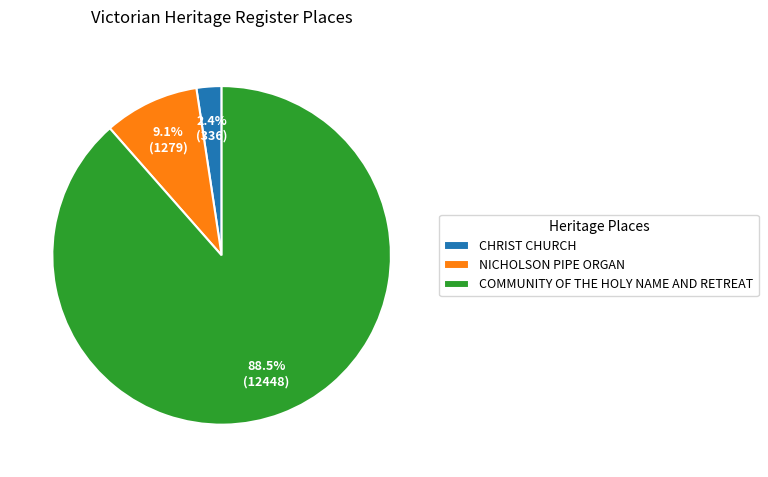

Between NICHOLSON PIPE ORGAN and COMMUNITY OF THE HOLY NAME AND RETREAT, which is larger?

COMMUNITY OF THE HOLY NAME AND RETREAT